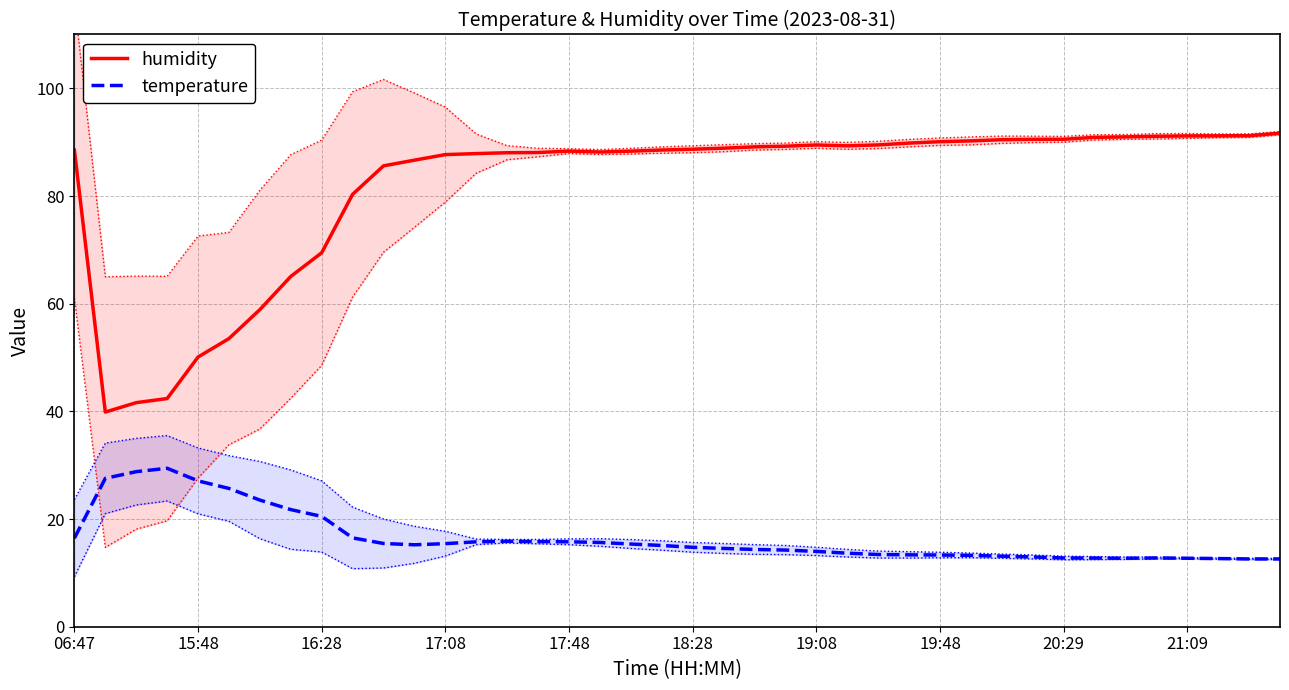

What is the approximate value of humidity at 34?

91.0